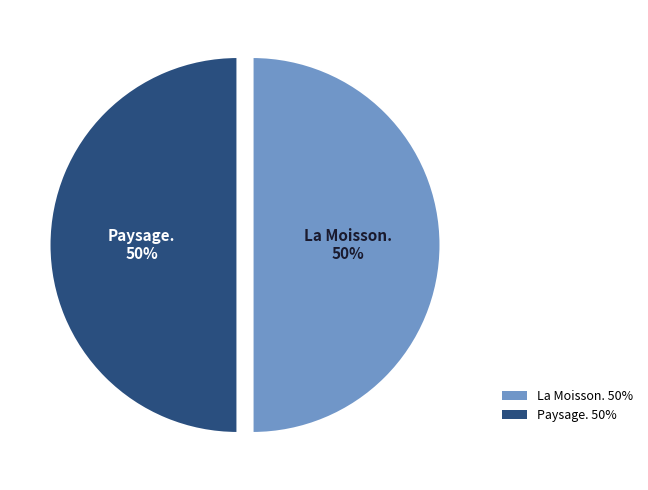

To the nearest percent, what portion does Paysage. represent?

50%